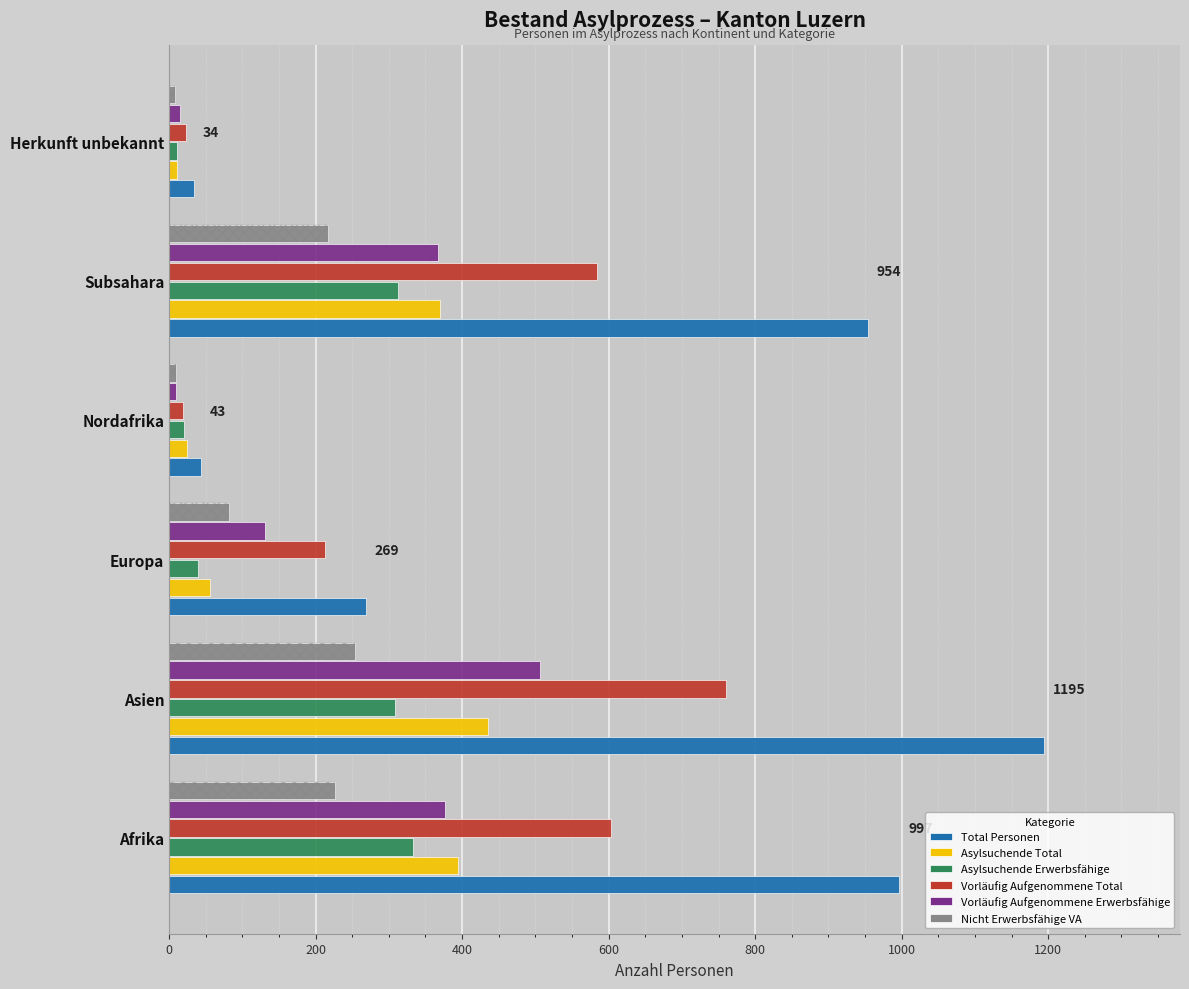

What are all the series names shown in the legend?

Total Personen, Asylsuchende Total, Asylsuchende Erwerbsfähige, Vorläufig Aufgenommene Total, Vorläufig Aufgenommene Erwerbsfähige, Nicht Erwerbsfähige VA